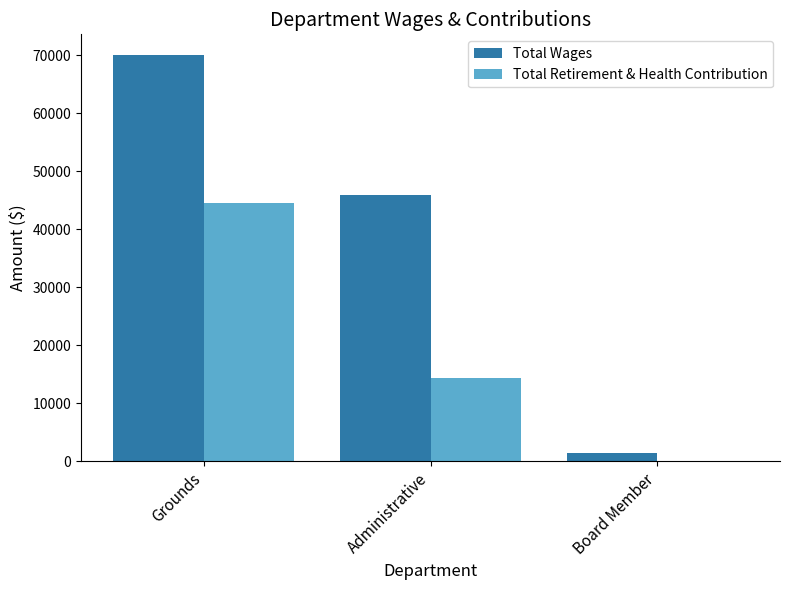

The Total Wages series shows 1500 at Board Member. True or false?

True